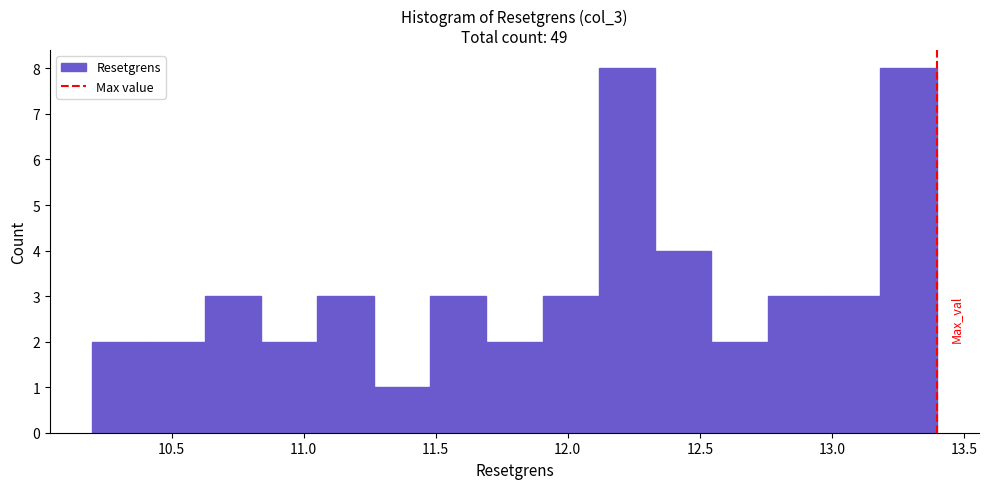

Reading left to right, list every bar in this chart as the range it spans on the x-axis followed by its height. Neither the bar edges nor the heights are printed on the chart, so give them approximately, as read against the axes.

10.20 to 10.40: 2
10.40 to 10.65: 2
10.65 to 10.85: 3
10.85 to 11.05: 2
11.05 to 11.25: 3
11.25 to 11.50: 1
11.50 to 11.70: 3
11.70 to 11.90: 2
11.90 to 12.10: 3
12.10 to 12.35: 8
12.35 to 12.55: 4
12.55 to 12.75: 2
12.75 to 12.95: 3
12.95 to 13.20: 3
13.20 to 13.40: 8